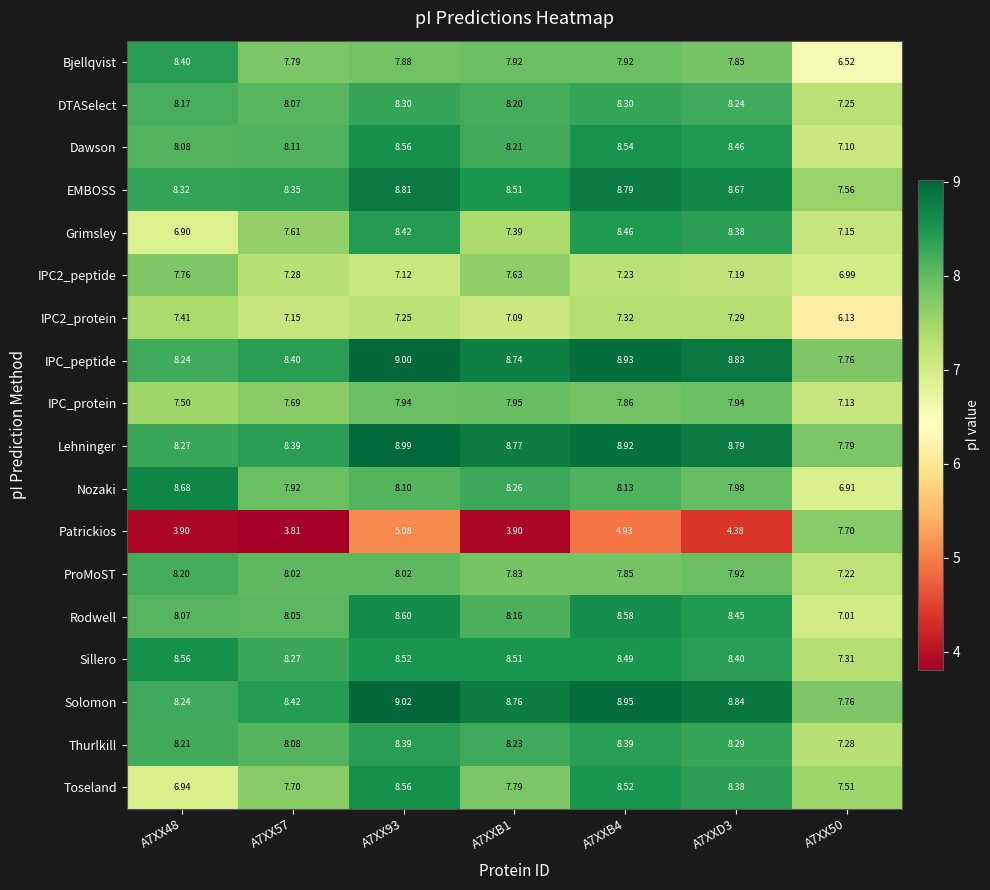

Which series has the largest total across all categories?

Solomon